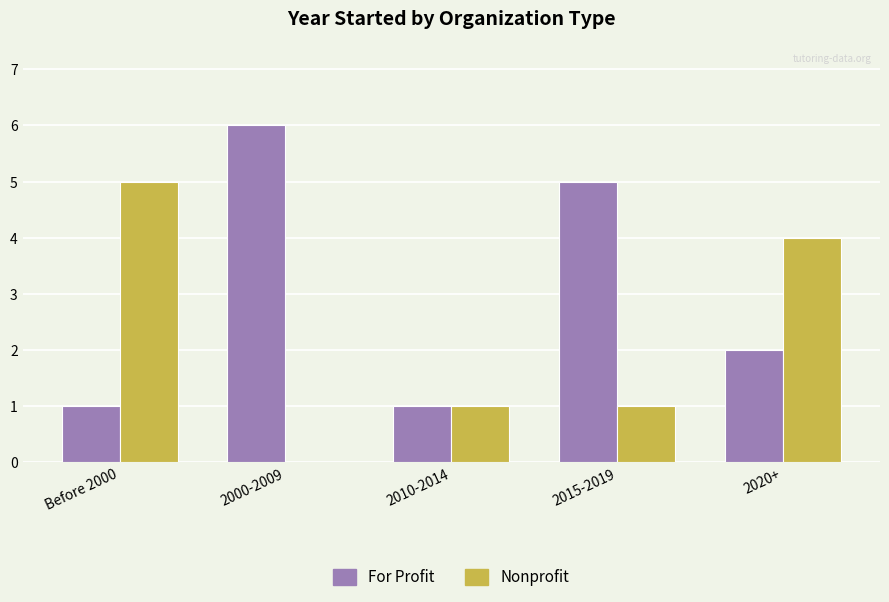

Read the For Profit value at 2010-2014.

1